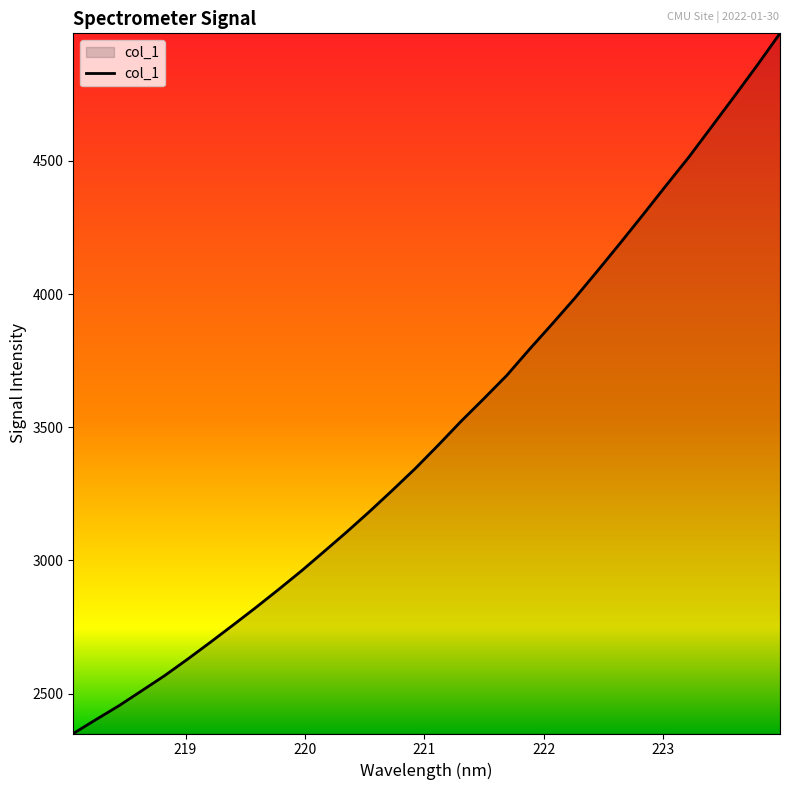

What is the difference between the maximum and minimum values?

2627.9